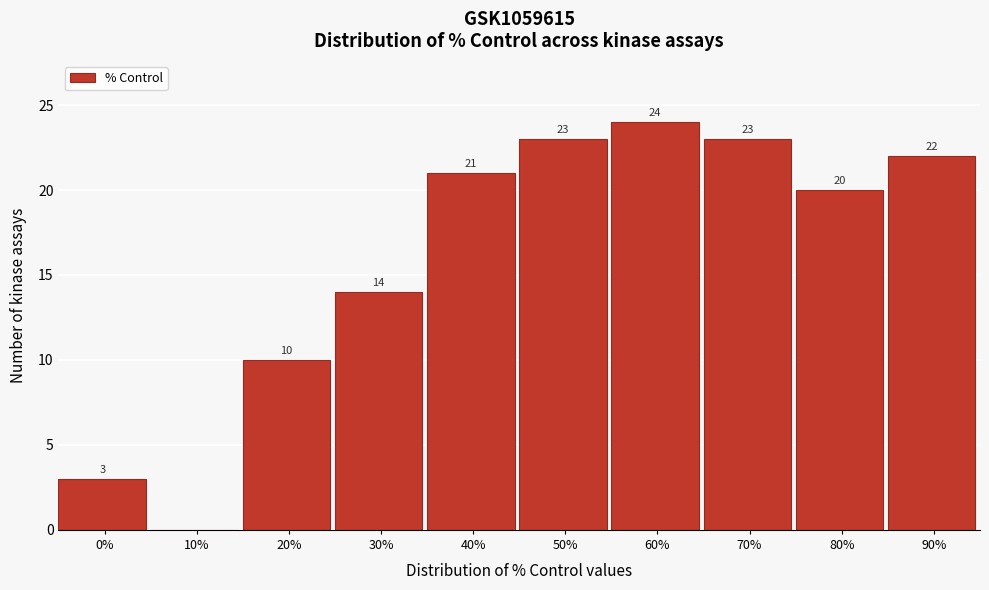

Reading left to right, transcribe all the data shown in this chart.

0%=3	10%=0	20%=10	30%=14	40%=21	50%=23	60%=24	70%=23	80%=20	90%=22